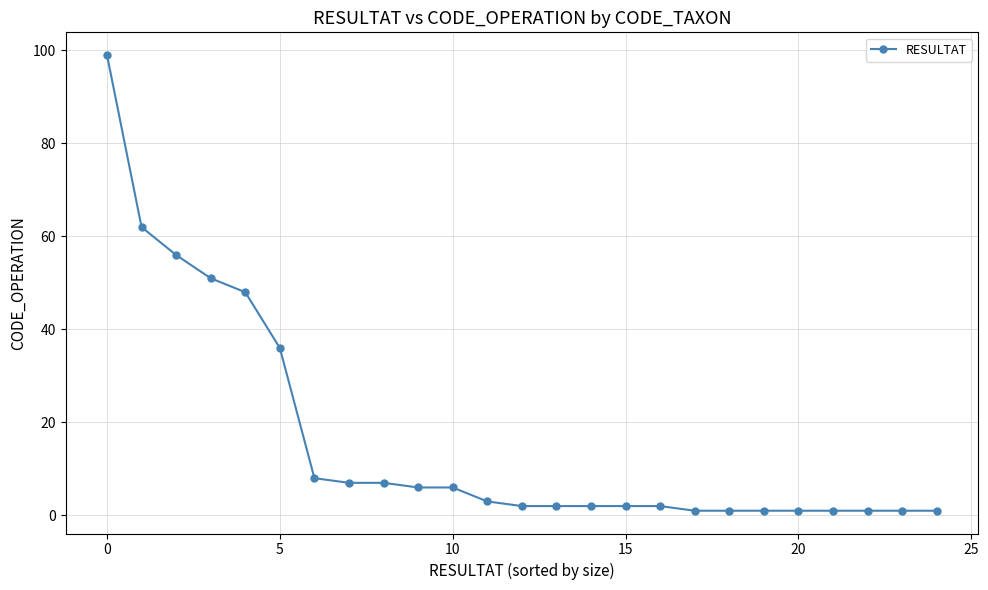

What is the maximum value shown in the chart?

99